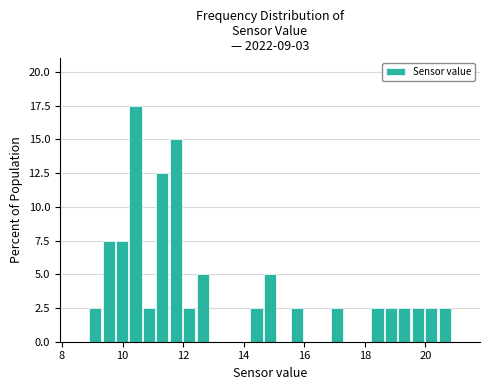

Around what value on the x-axis is the tallest bar? Give the approximate position of its centre, as read against the axis.

10.4